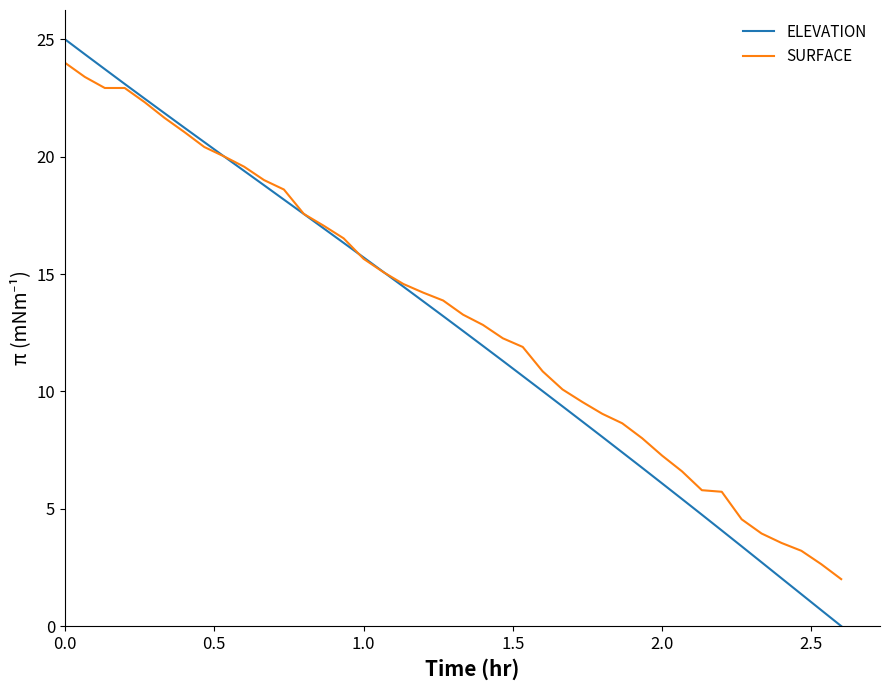

What is the maximum value for ELEVATION?

25.0